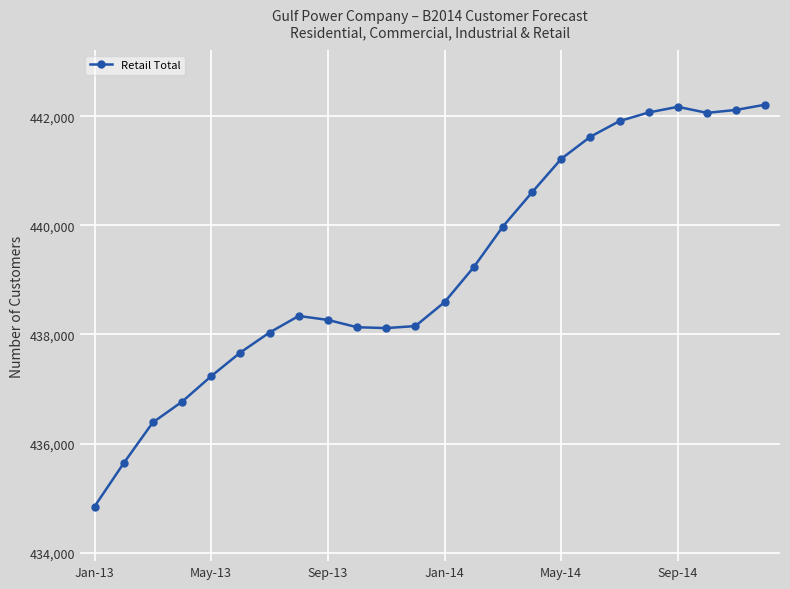

What is the greatest value displayed?

442213